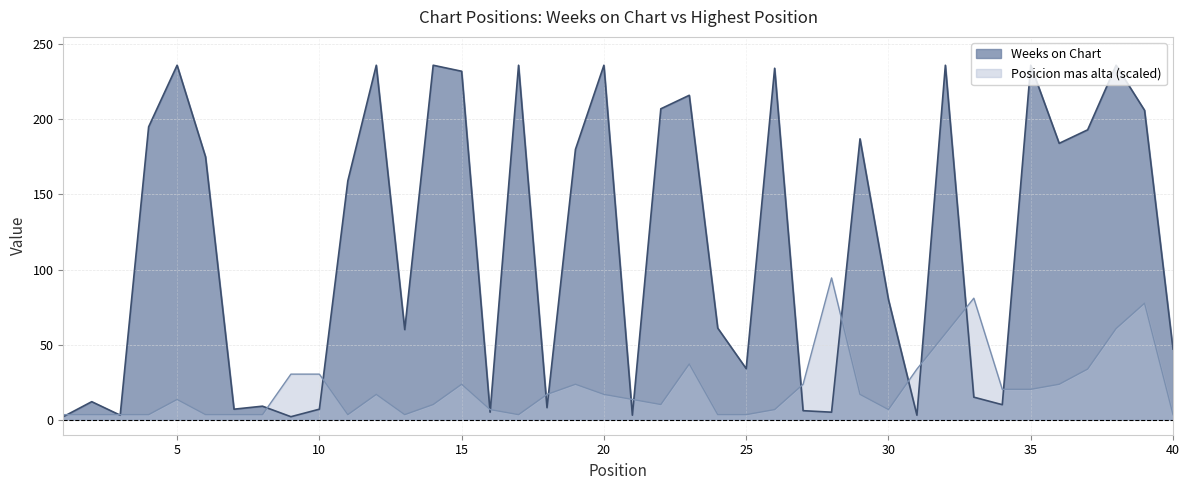

Reading right to left, transcribe all the data shown in this chart.

Weeks on Chart: 47.0	206.0	236.0	193.0	184.0	236.0	10.0	15.0	236.0	3.0	80.0	187.0	5.0	6.0	234.0	34.0	61.0	216.0	207.0	3.0	236.0	180.0	8.0	236.0	5.0	232.0	236.0	60.0	236.0	159.0	7.0	2.0	9.0	7.0	175.0	236.0	195.0	3.0	12.0	2.0
Posicion mas alta: 3.4	77.5	60.7	33.7	23.6	20.2	20.2	80.9	57.3	33.7	6.7	16.9	94.4	23.6	6.7	3.4	3.4	37.1	10.1	13.5	16.9	23.6	16.9	3.4	6.7	23.6	10.1	3.4	16.9	3.4	30.3	30.3	3.4	3.4	3.4	13.5	3.4	3.4	3.4	3.4